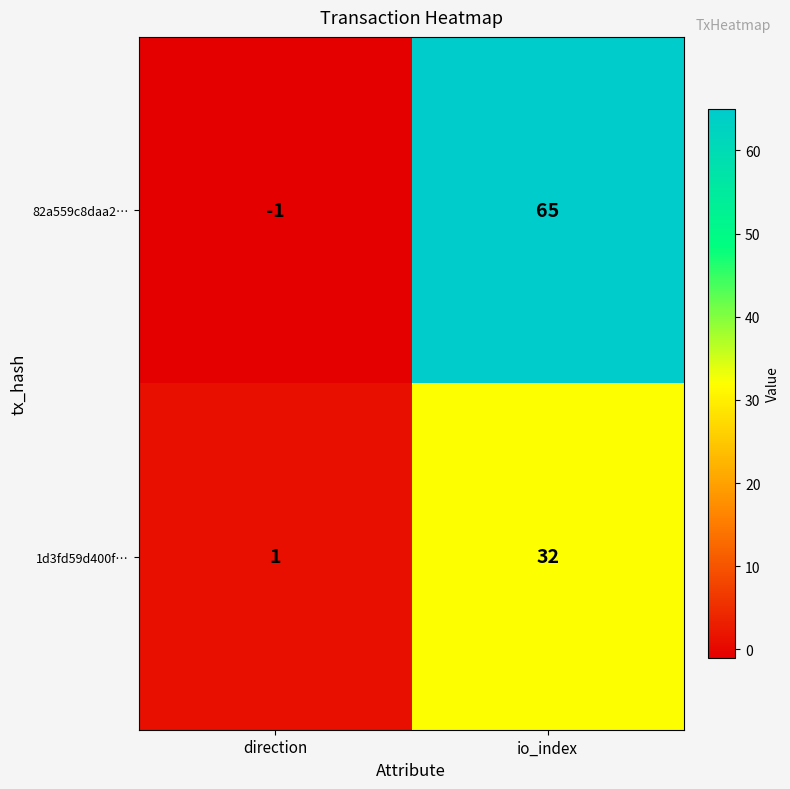

Rank the categories by 82a559c8daa2… value from highest to lowest.

io_index, direction